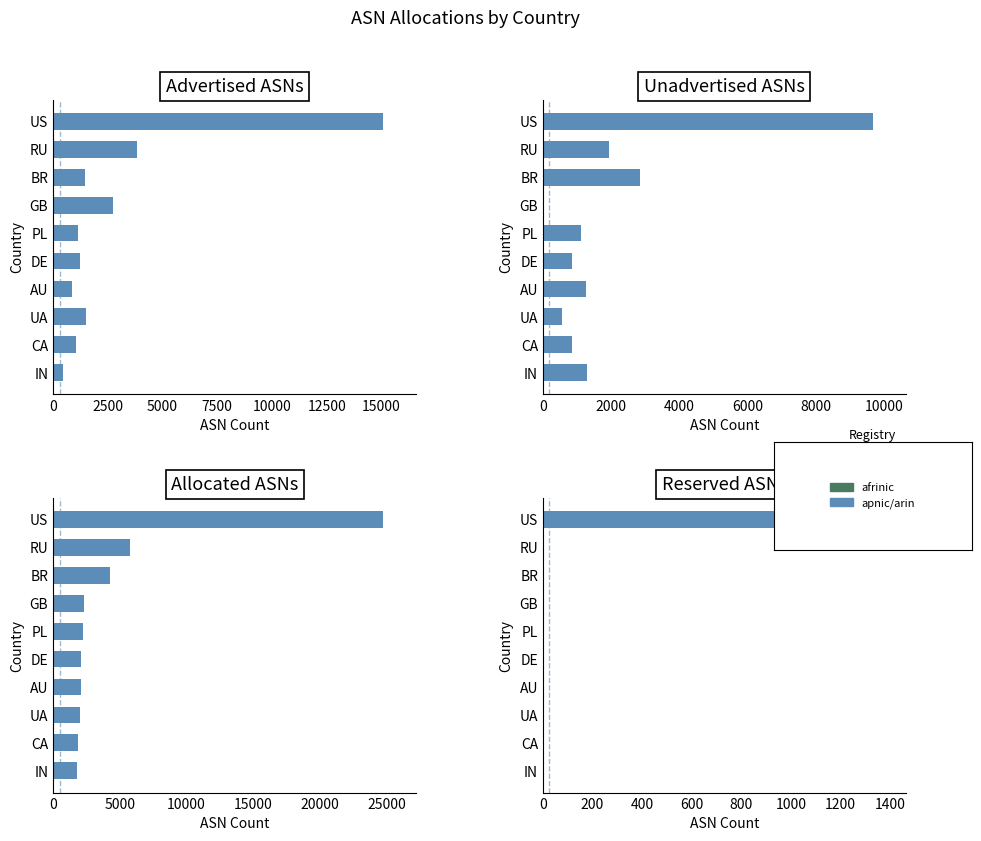

What is the spread (max minus min) of values at AU?

2107